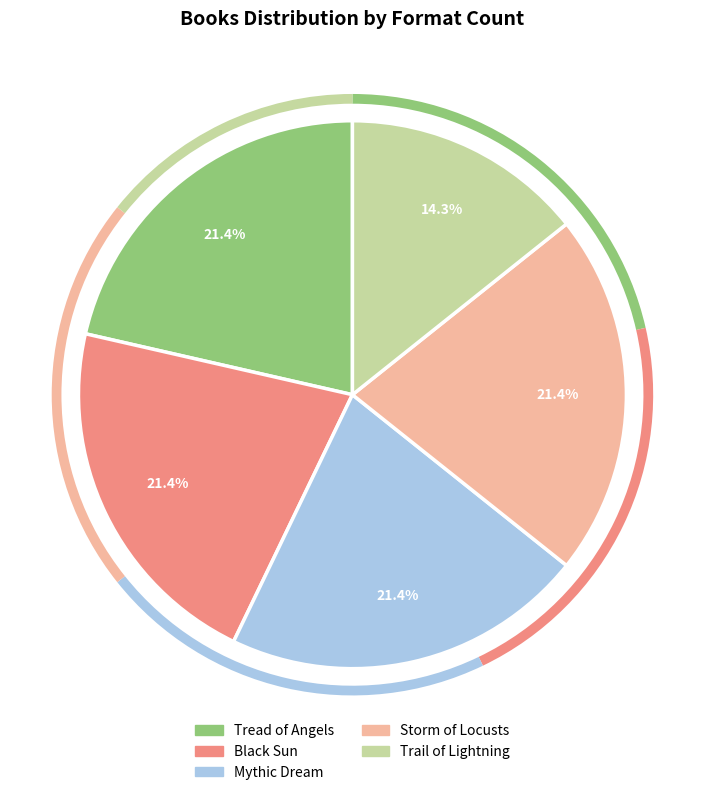

How many segments does this pie chart have?

5